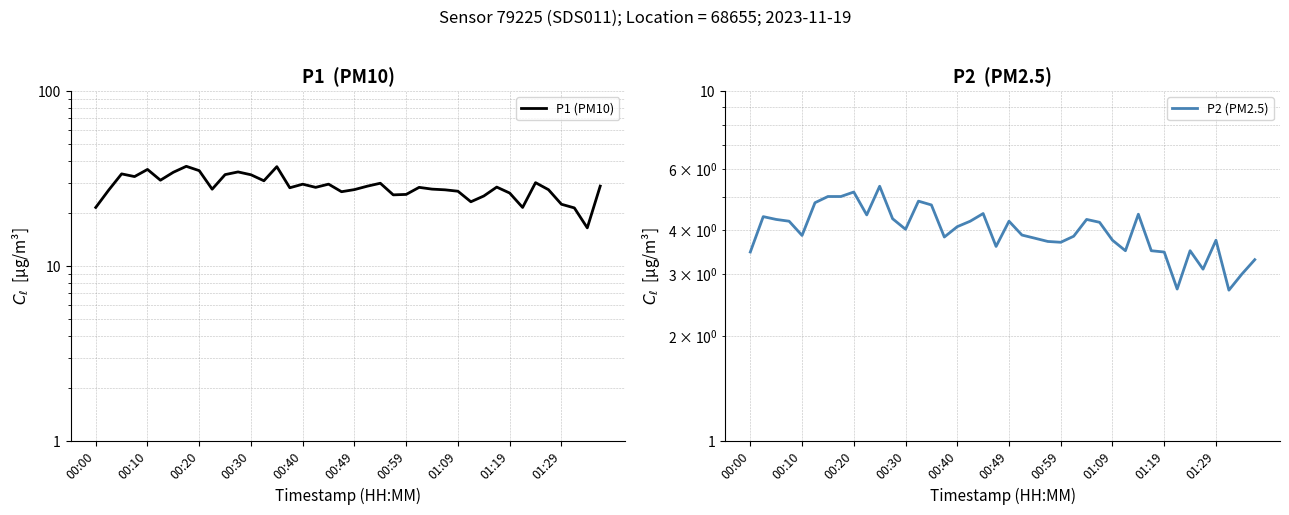

Which series changed the most between 26 and 38?

P1 (PM10)